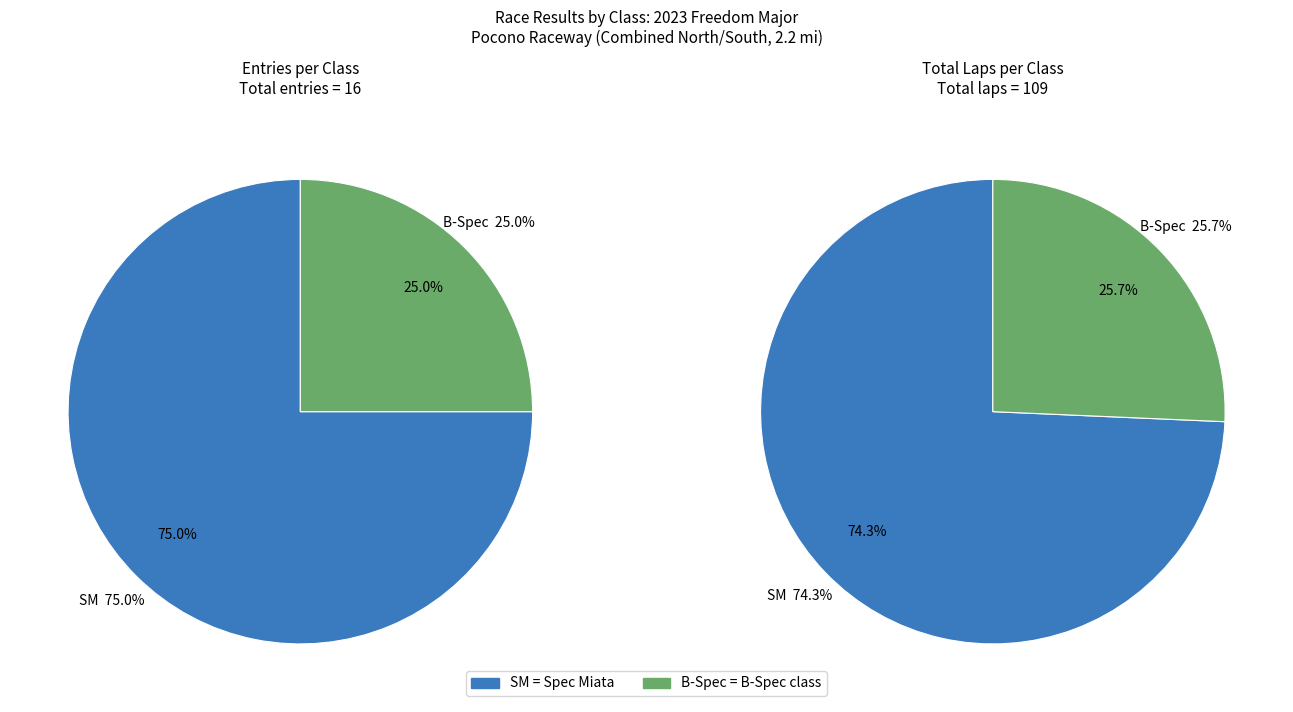

How many slices are in this pie chart?

2